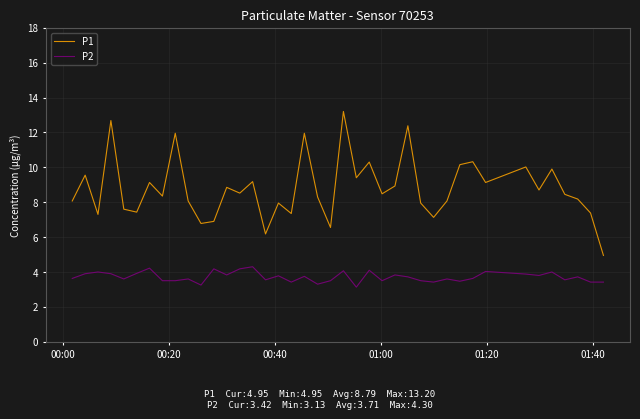

How many lines are shown in the chart?

2